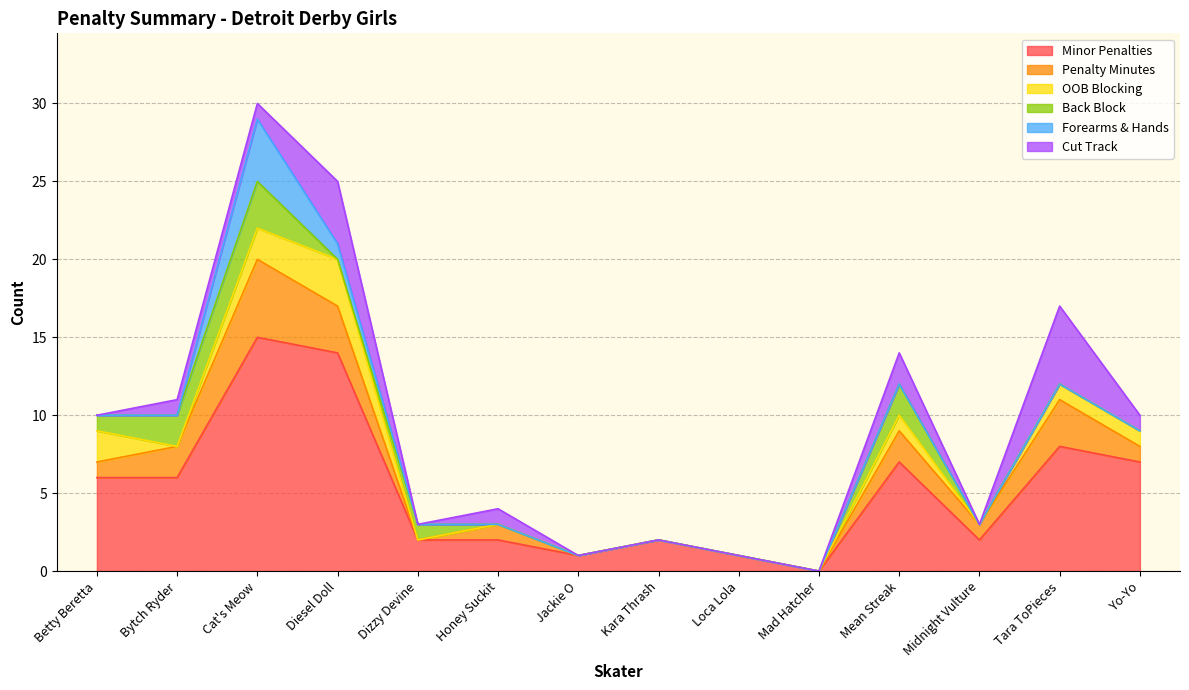

Where is the first local maximum for Penalty Minutes?

Cat's Meow